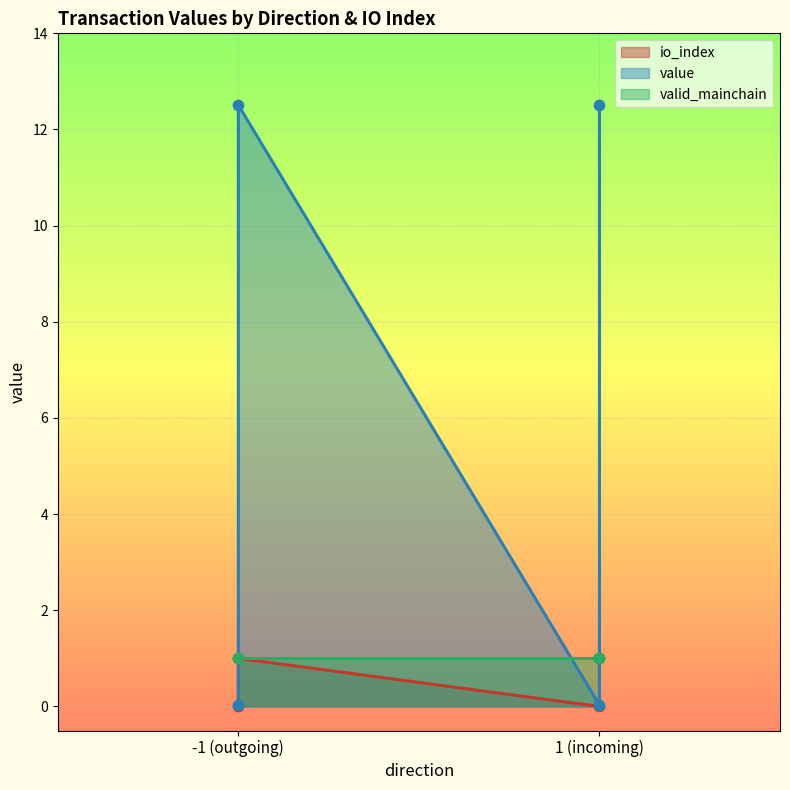

Which series contains the highest Y value?

value